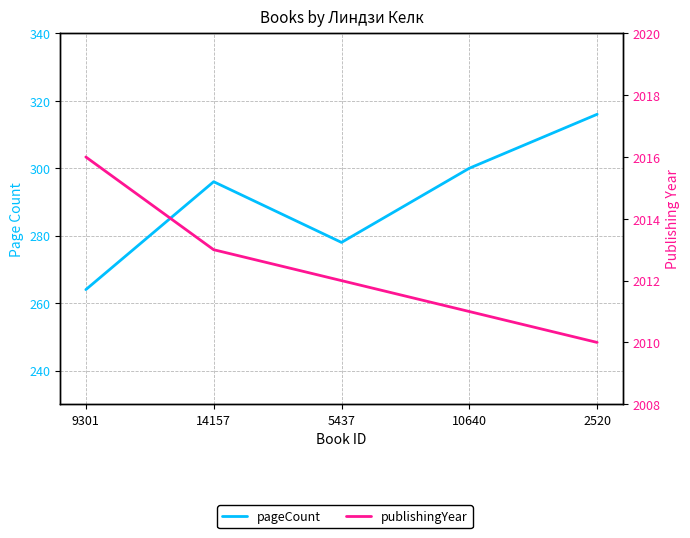

Where does the publishingYear series first go above 2012?

9301